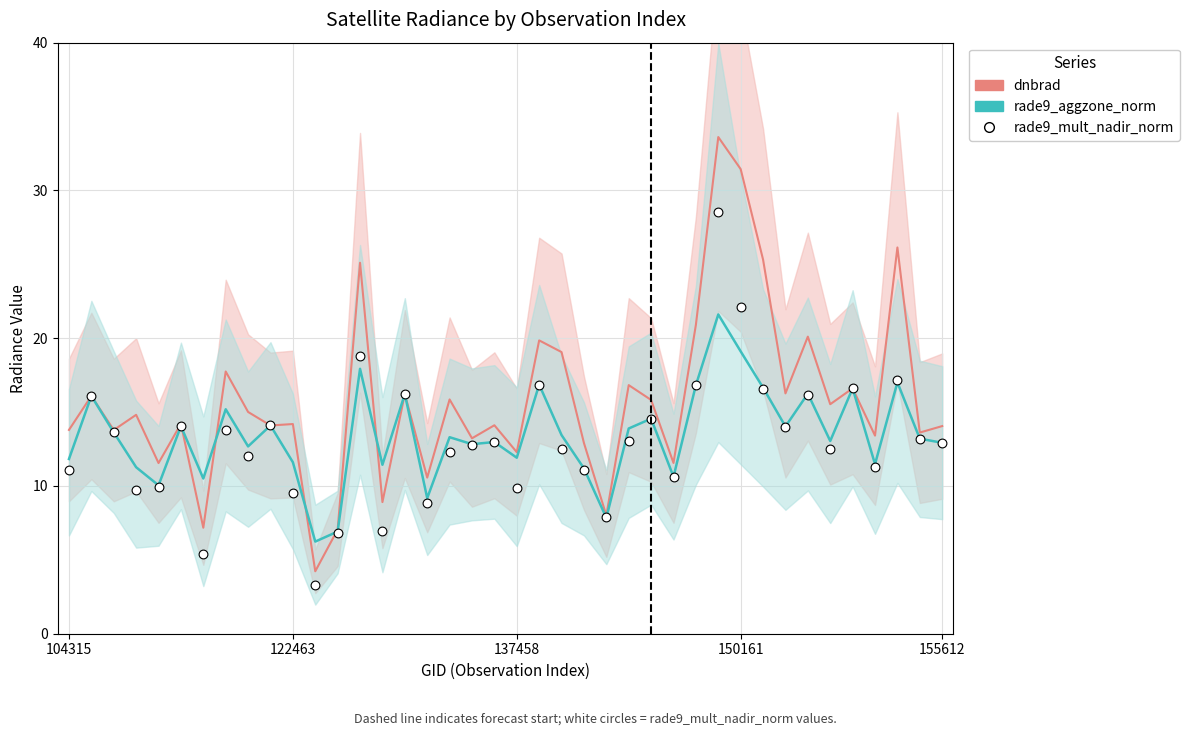

Is the value of rade9_aggzone_norm at 28 greater than the value of rade9_mult_nadir_norm at 23?

Yes